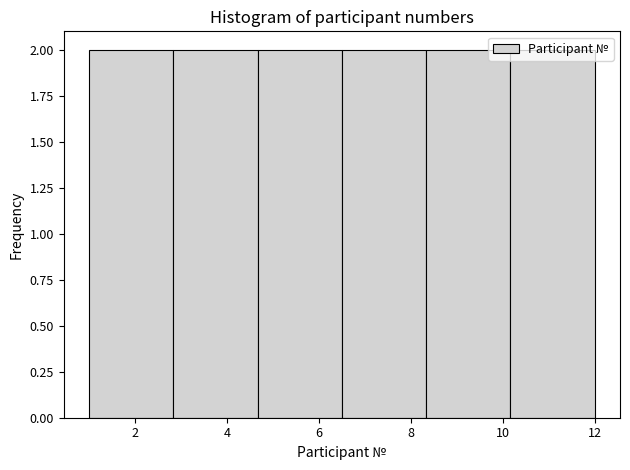

How tall is the bar that spans 1.0 to 2.8 on the x-axis? Neither the bar edges nor the heights are printed on the chart, so give them approximately, as read against the axes.

2